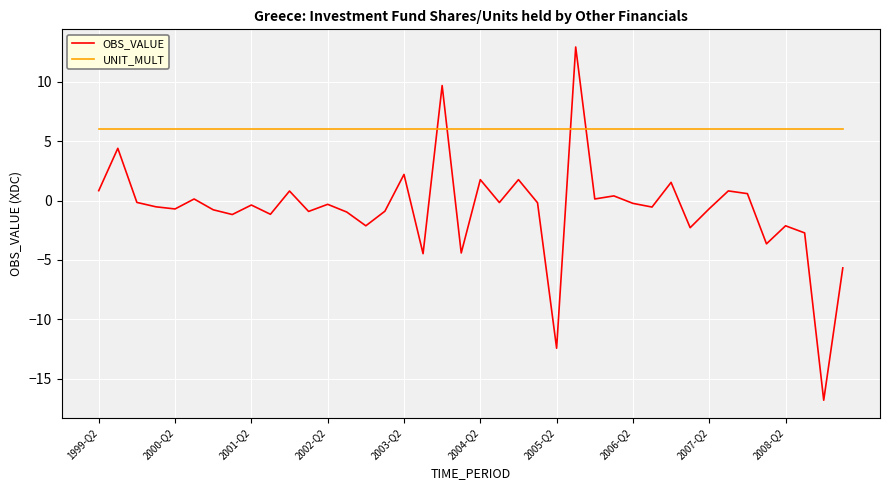

How many times do UNIT_MULT and OBS_VALUE cross each other?

4